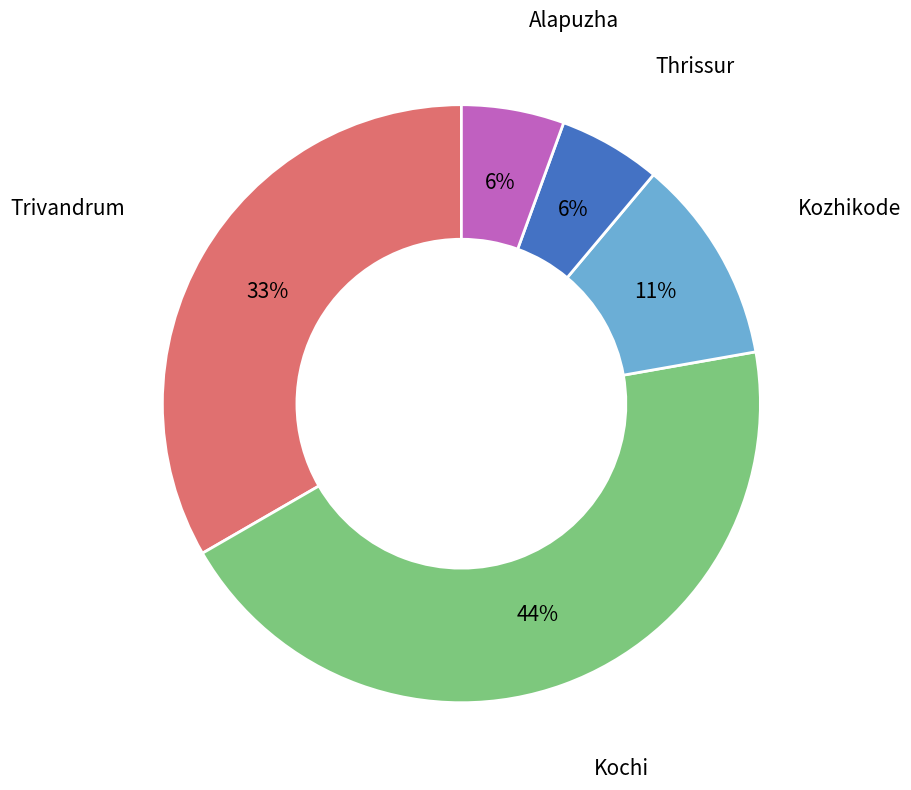

Does any single category account for the majority?

No